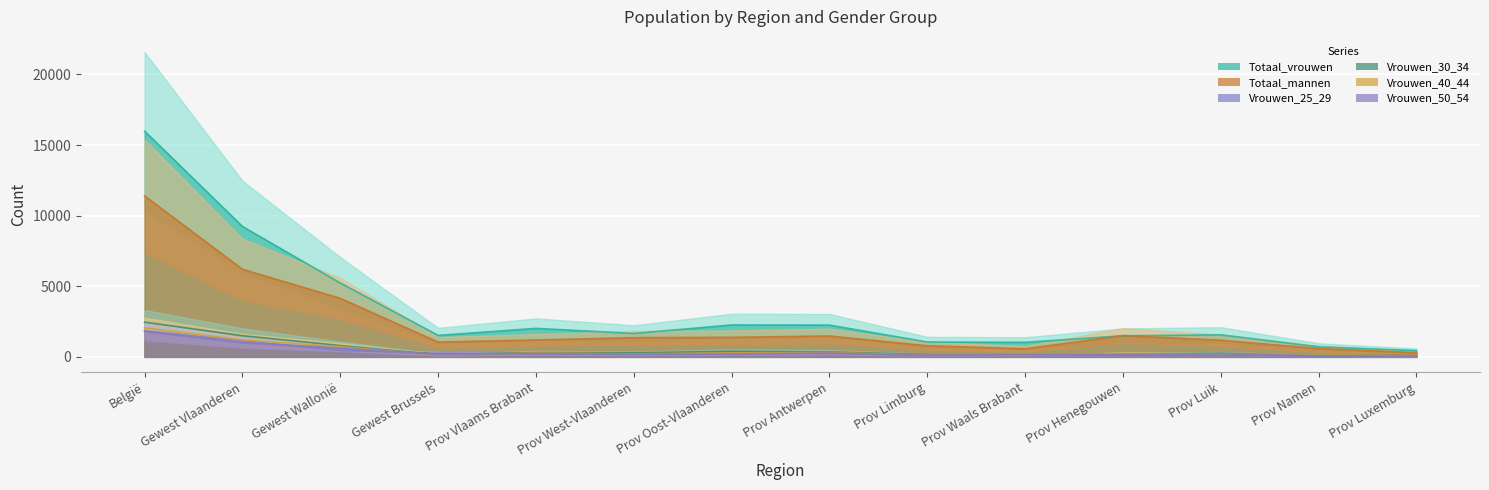

True or false: Totaal_mannen and Vrouwen_40_44 intersect in this chart.

False